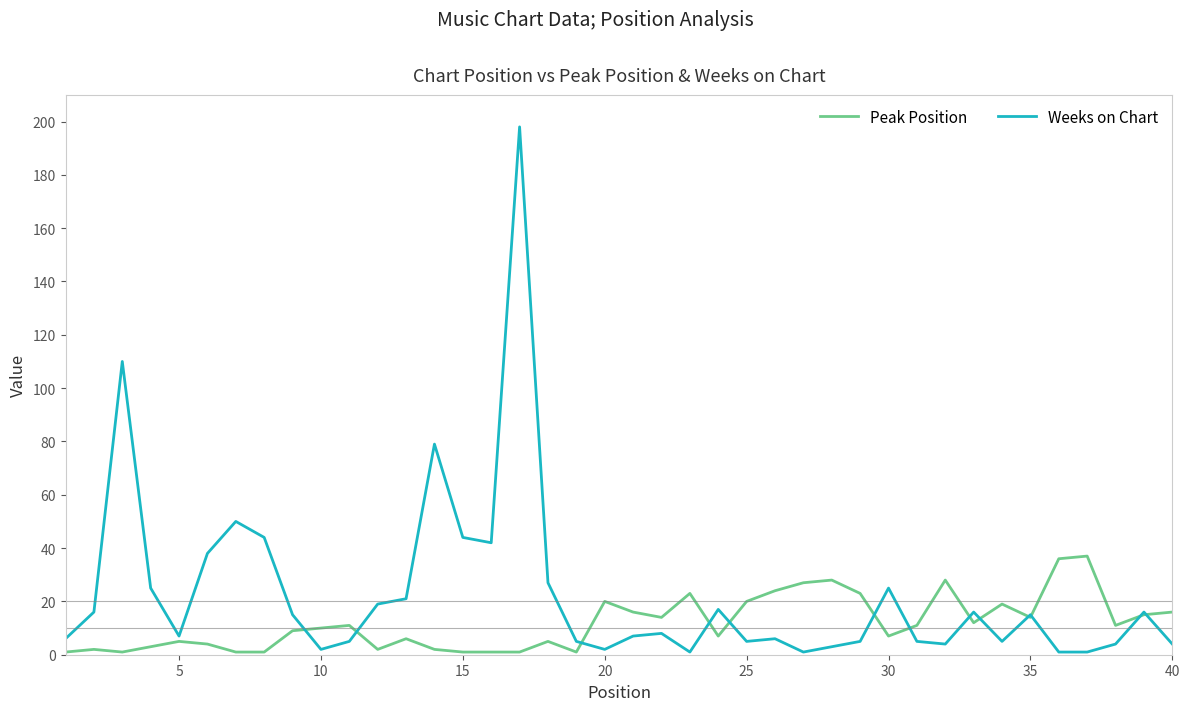

What is the minimum value shown in the chart?

1